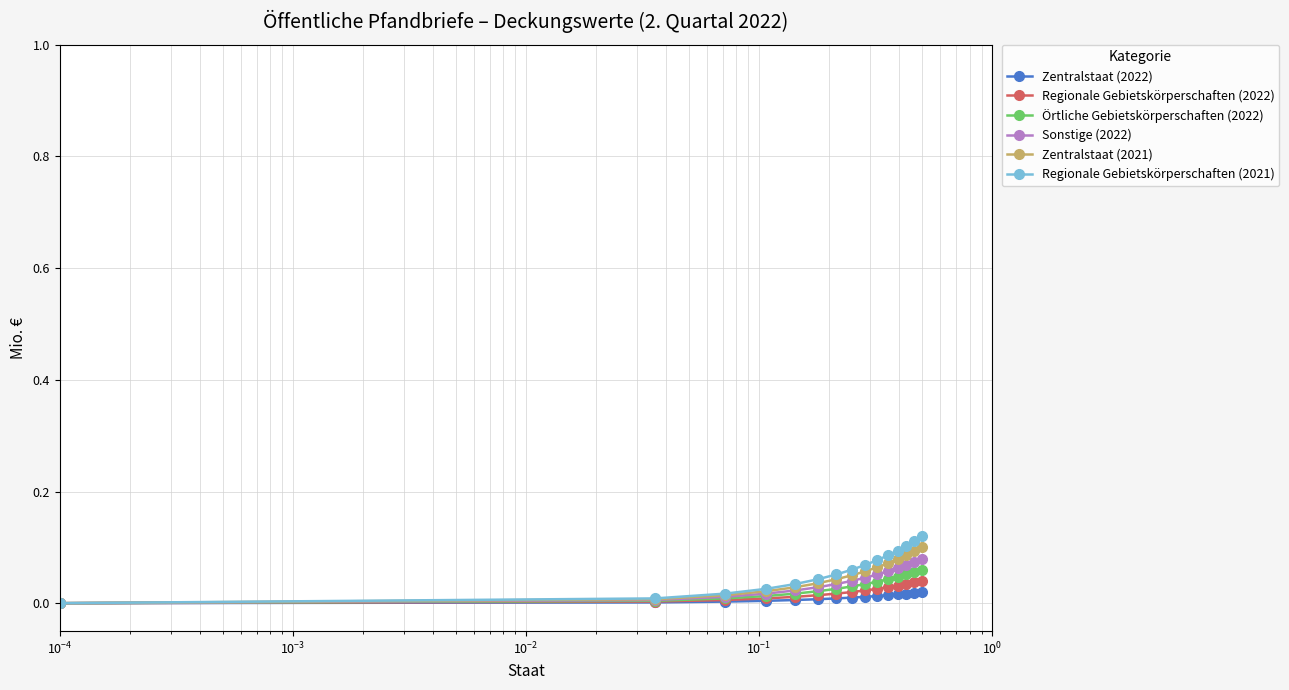

Which series has the largest range (max minus min)?

Regionale Gebietskörperschaften (2021)